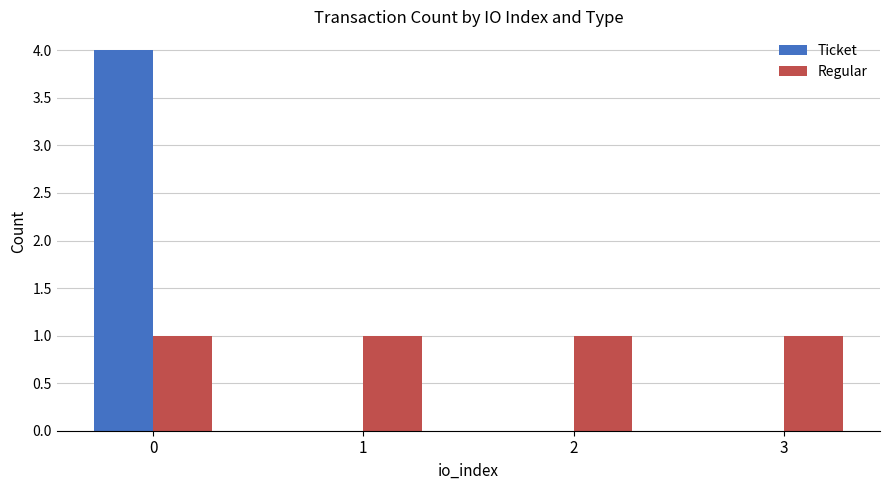

Is the value of Ticket at 2 greater than the value of Regular at 1?

No